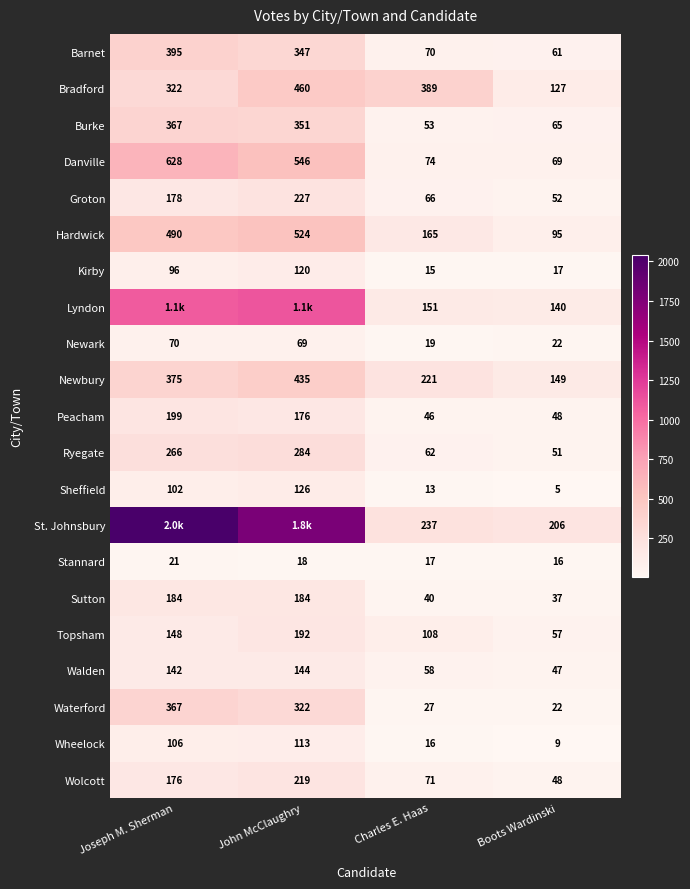

Between Charles E. Haas and Boots Wardinski, which series saw the biggest shift?

Bradford